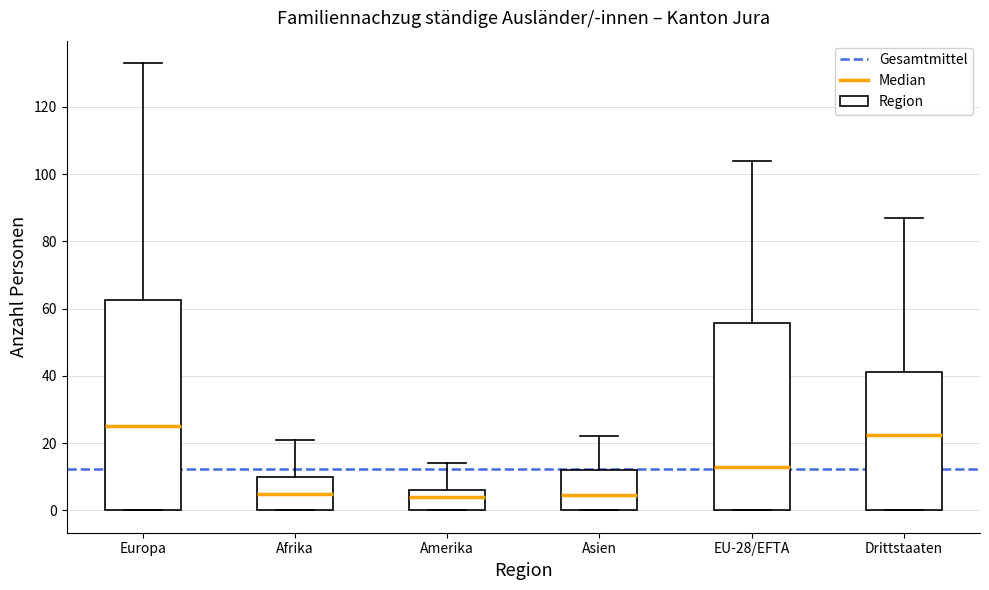

Which box is the tallest, from its lower edge to its upper edge?

Europa